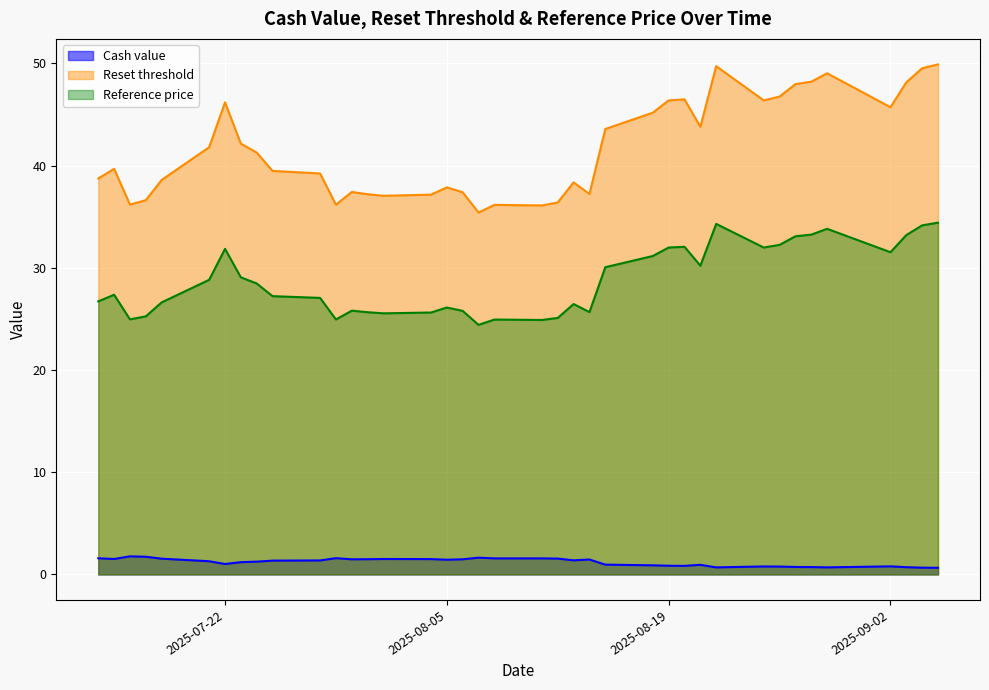

At which label does Reset threshold reach its minimum?

2025-08-07